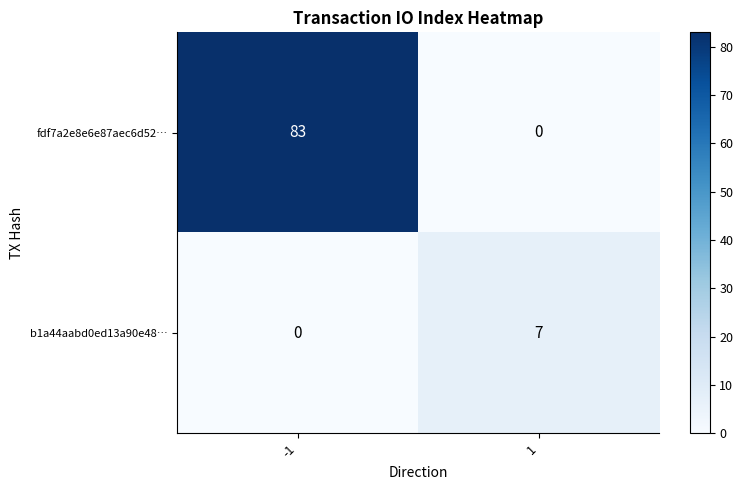

What is the sum of all fdf7a2e8e6e87aec6d52… values?

83